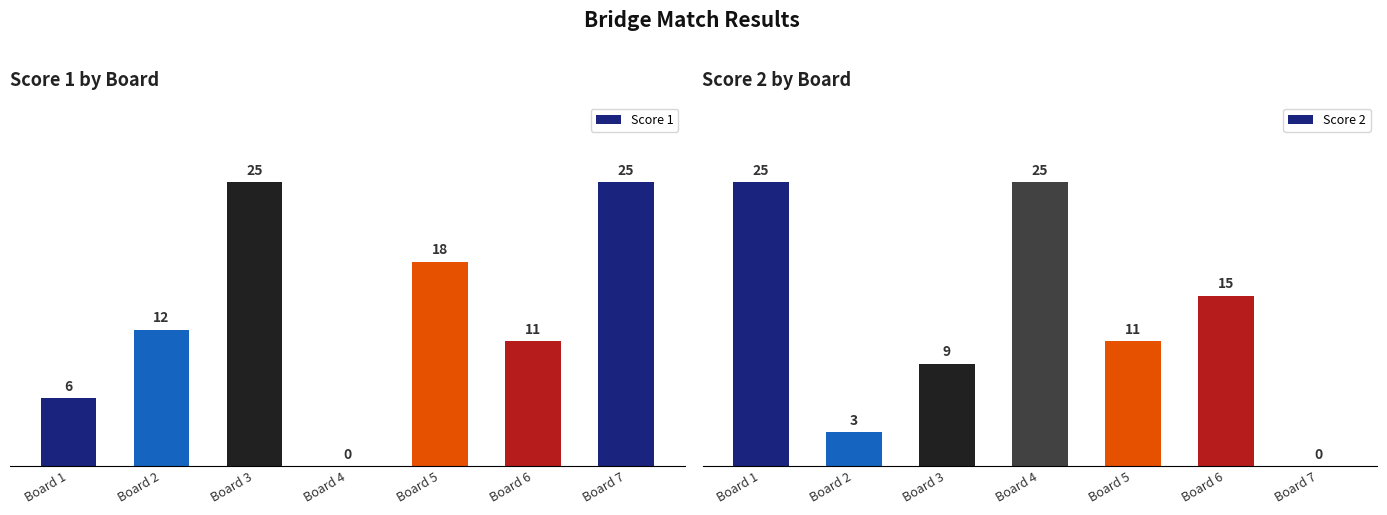

How many categories are shown in the chart?

7